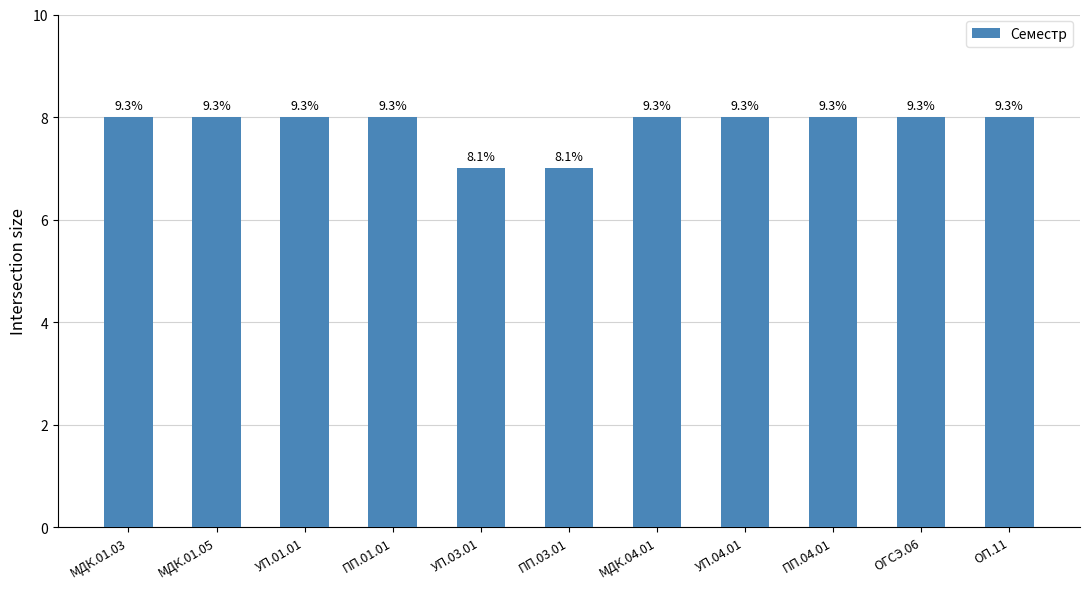

Which label corresponds to the smallest value in the chart?

УП.03.01